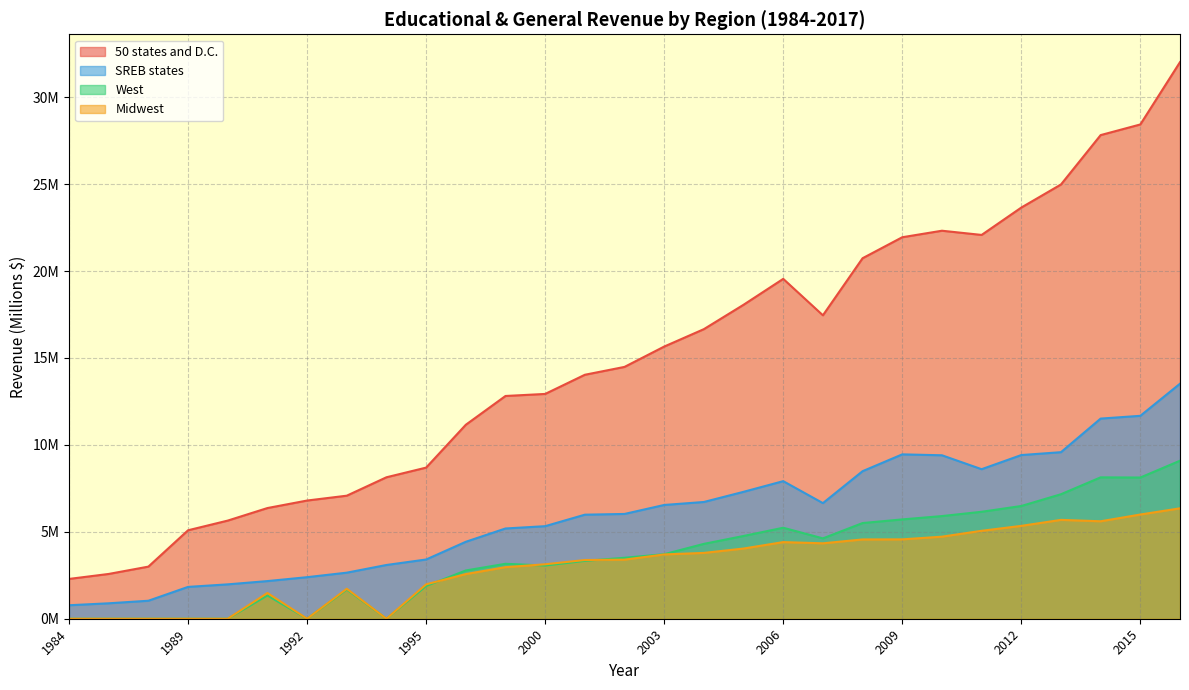

What is the value of the SREB states point at the 25th from the left?

9.4